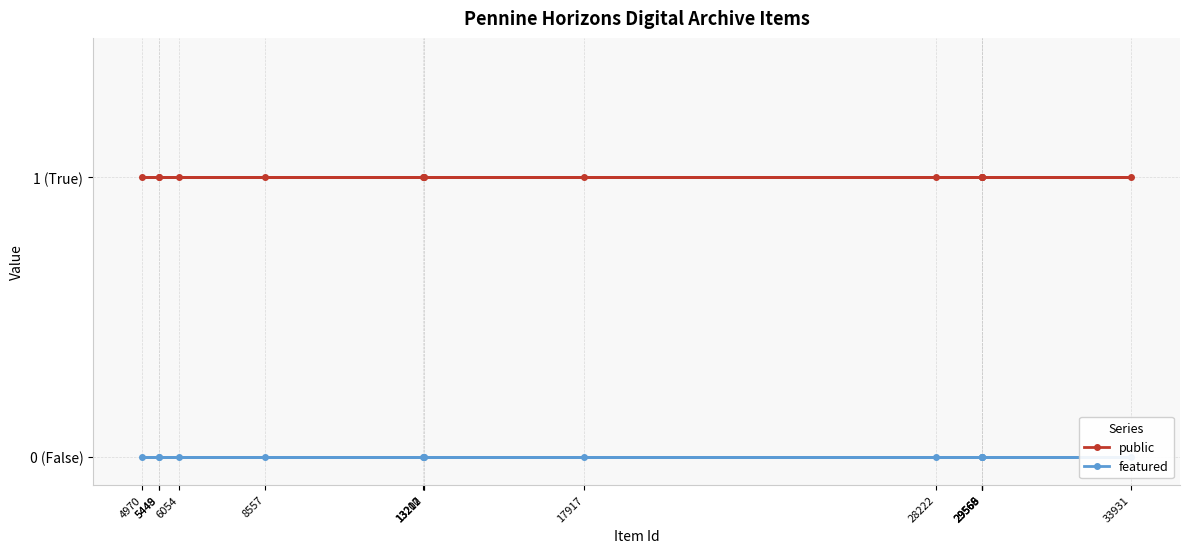

What is the sum of the public values at 13212 and 5448?

2